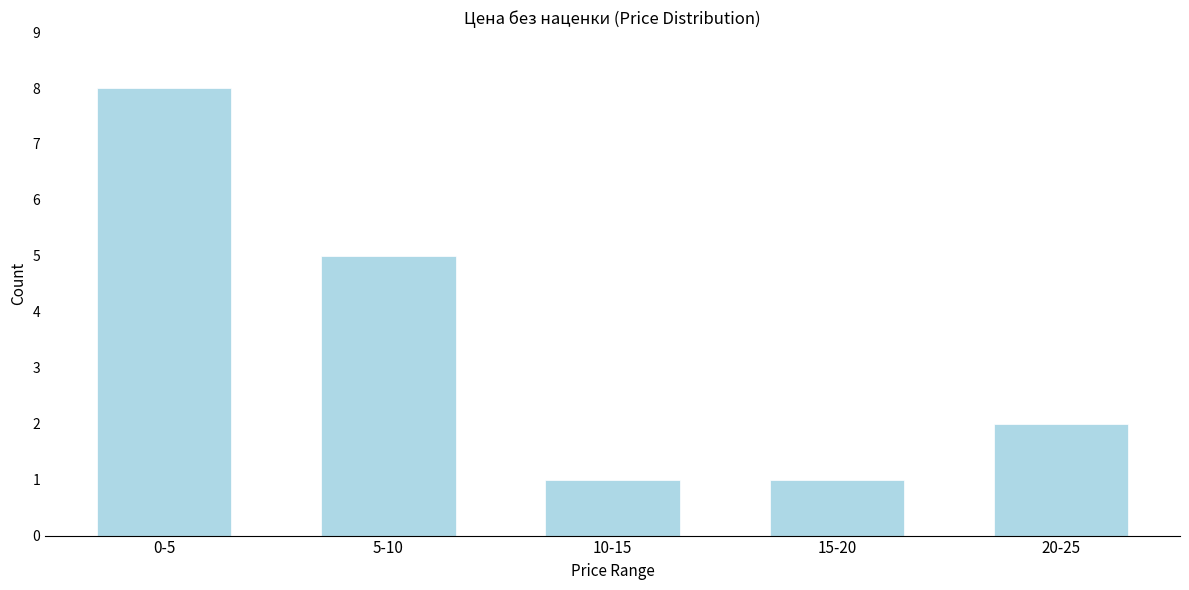

Reading left to right, list all the values displayed in this chart.

0-5=8	5-10=5	10-15=1	15-20=1	20-25=2